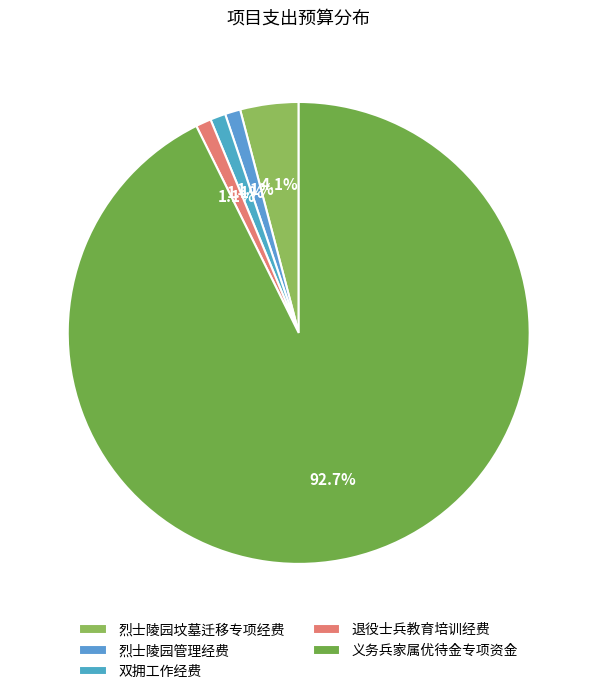

Rank the categories by value from lowest to highest.

烈士陵园管理经费, 双拥工作经费, 退役士兵教育培训经费, 烈士陵园坟墓迁移专项经费, 义务兵家属优待金专项资金